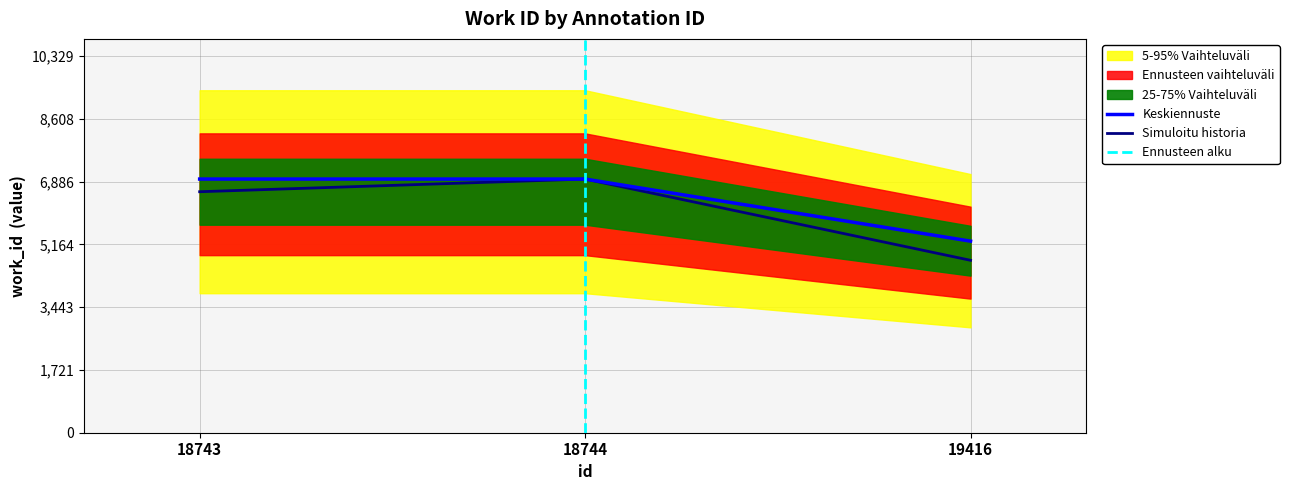

List the labels in order of value, smallest first.

19416, 18743, 18744